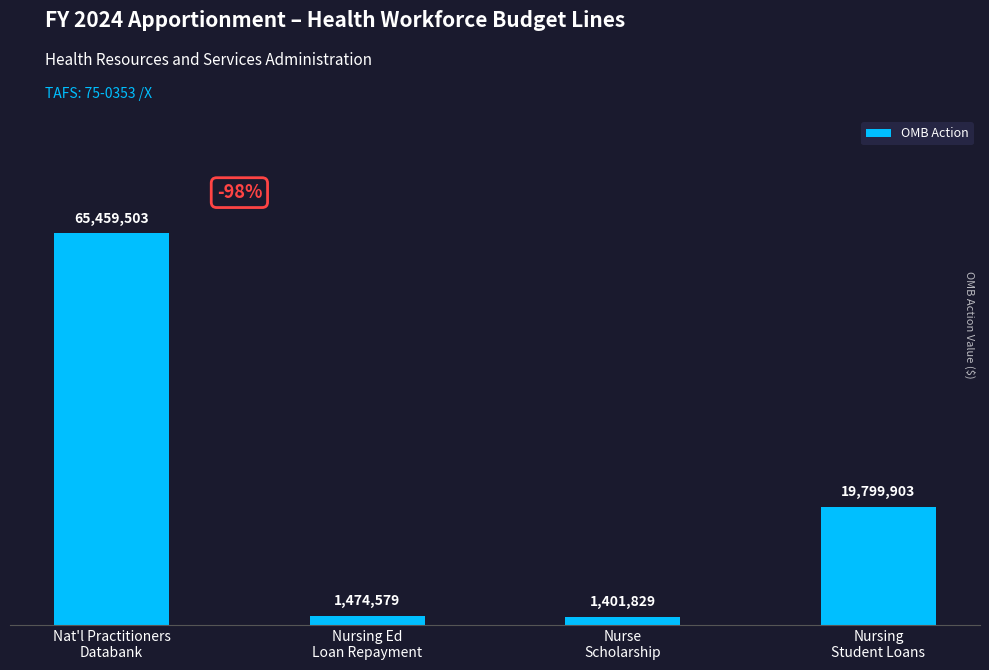

Reading left to right, extract all data points from this chart.

Nat'l Practitioners
Databank=65459503	Nursing Ed
Loan Repayment=1474579	Nurse
Scholarship=1401829	Nursing
Student Loans=19799903